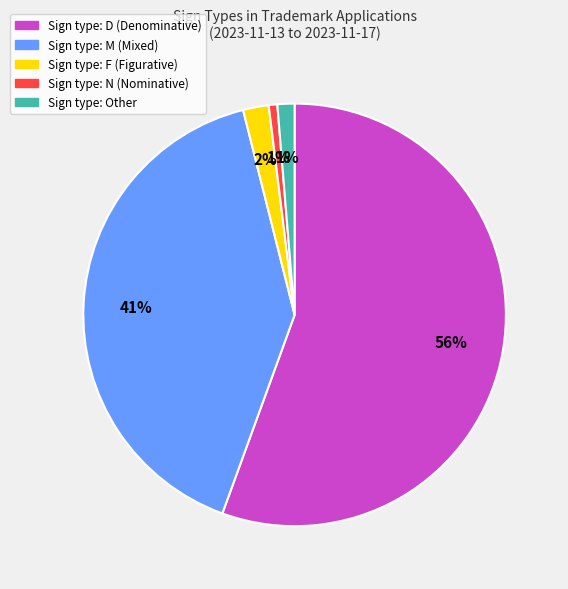

To the nearest percent, what is the average slice percentage?

20%